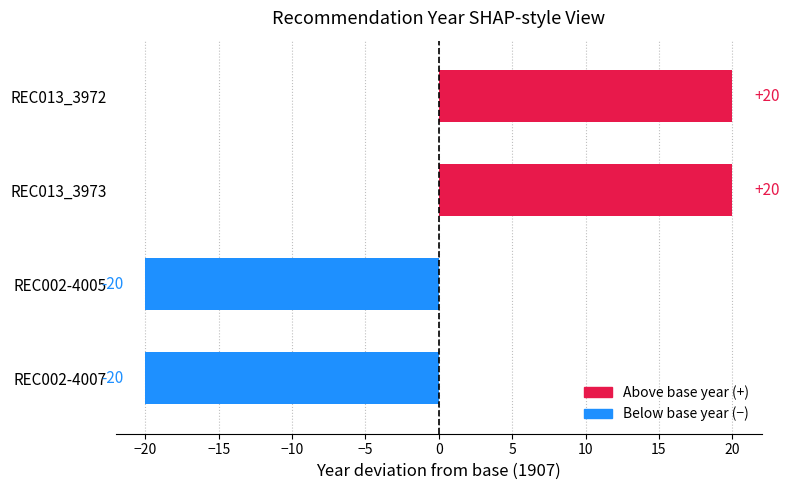

How many positive values are there?

2